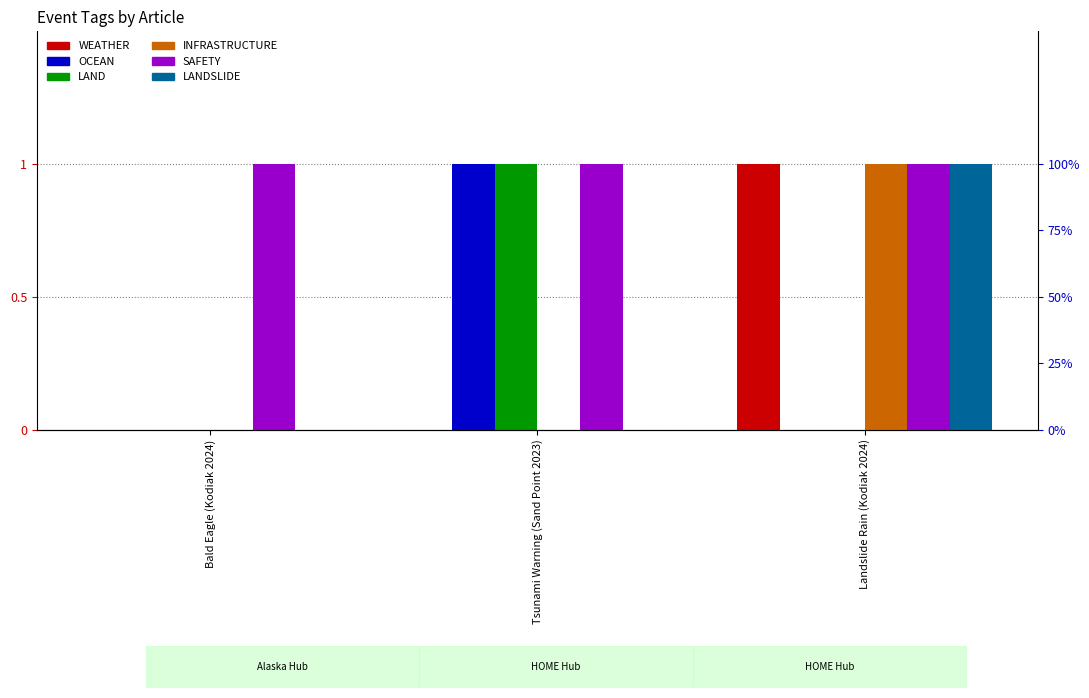

Does the chart contain any negative values?

No